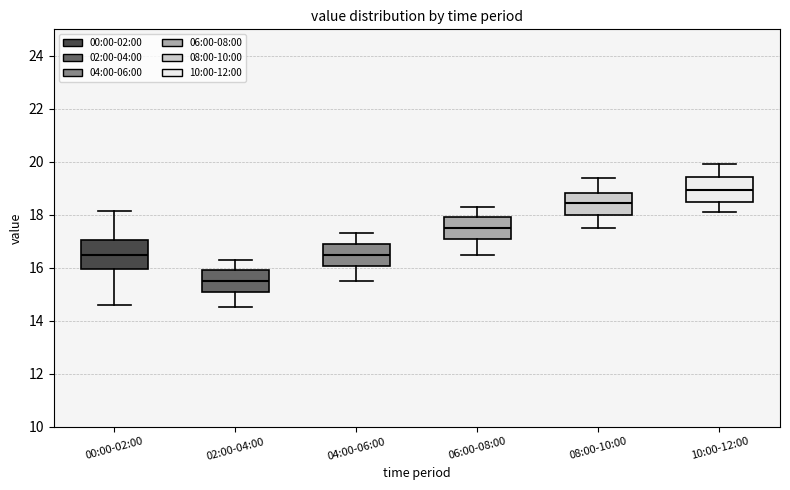

Reading left to right, read every box against the y-axis: the position of its median line, the range the box covers, and the ends of its whiskers. The values are not printed on the chart, so give them approximately, as read against the axis.

00:00-02:00: median 16.4, box 16.0 to 17.0, whiskers 14.6 to 18.2
02:00-04:00: median 15.6, box 15.0 to 16.0, whiskers 14.6 to 16.4
04:00-06:00: median 16.6, box 16.0 to 17.0, whiskers 15.6 to 17.4
06:00-08:00: median 17.6, box 17.0 to 18.0, whiskers 16.6 to 18.4
08:00-10:00: median 18.4, box 18.0 to 18.8, whiskers 17.6 to 19.4
10:00-12:00: median 19.0, box 18.6 to 19.4, whiskers 18.2 to 20.0